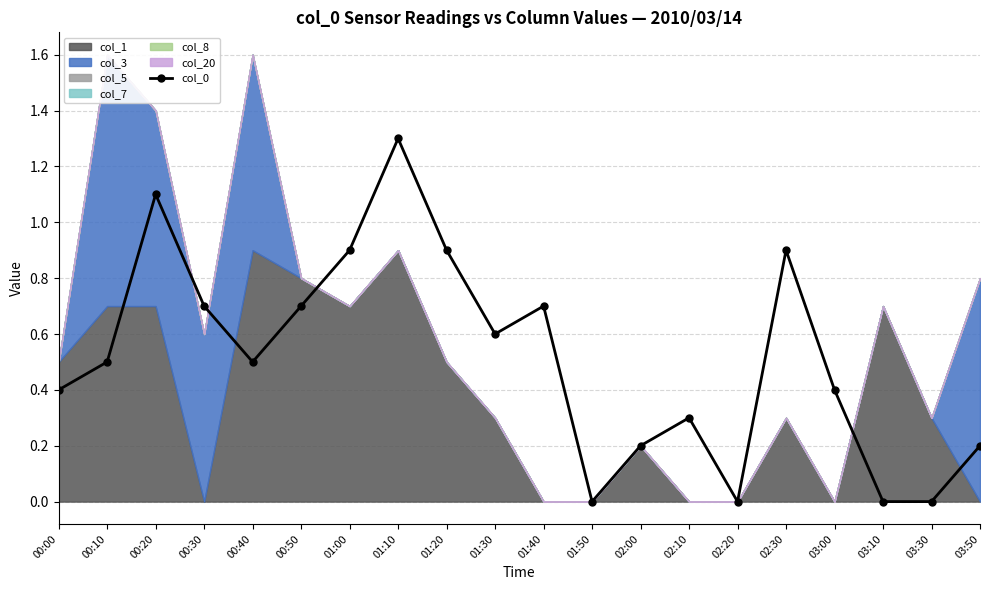

What is the difference between the values at 01:10 and 03:10?

1.3